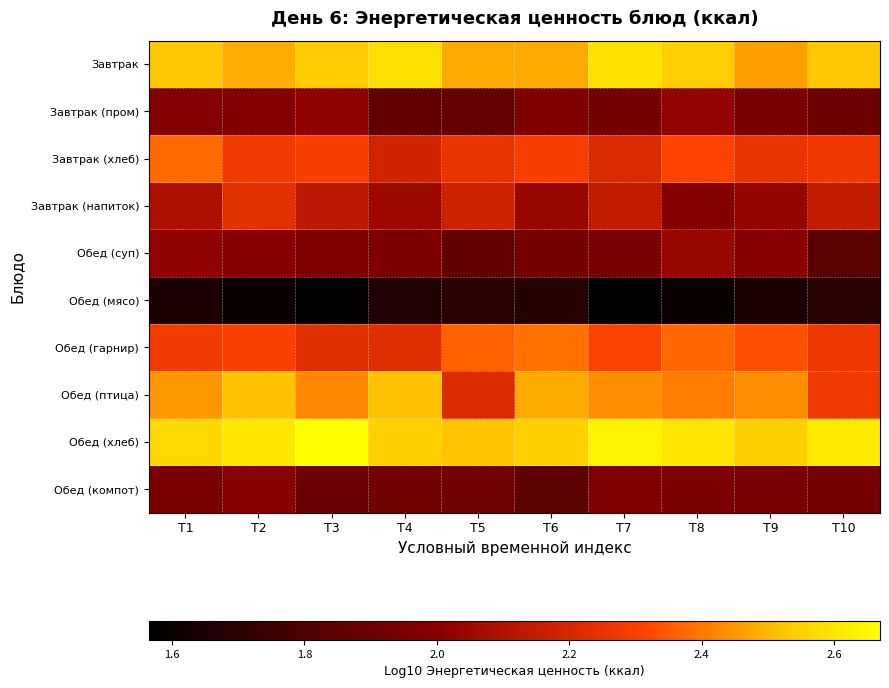

Which category has the highest value across all series?

T3